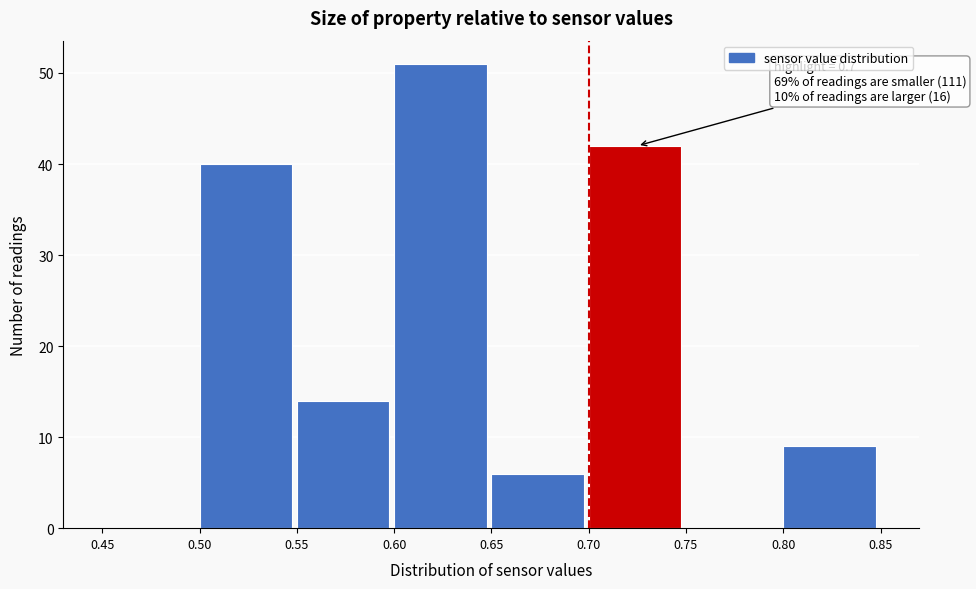

Over which range of the x-axis is the bar tallest?

0.60 to 0.65